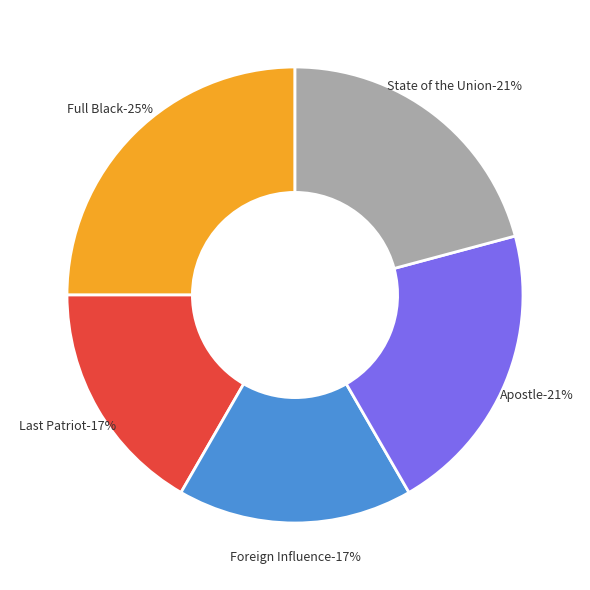

Count the number of slices in the pie.

5